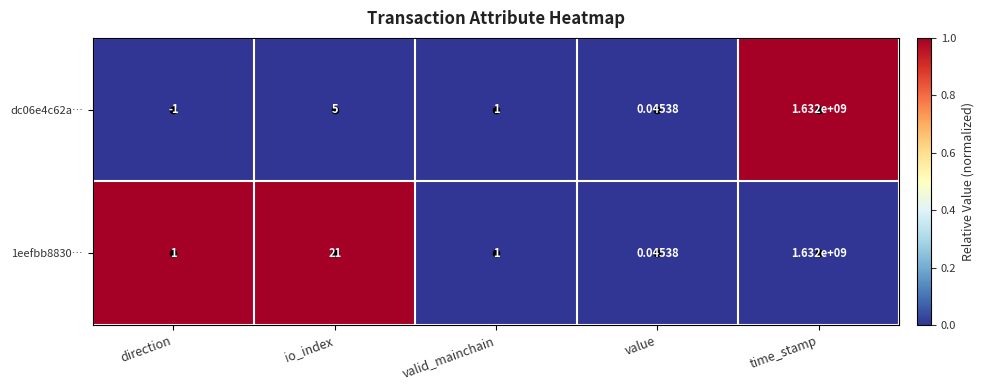

Count the number of categories in the chart.

5